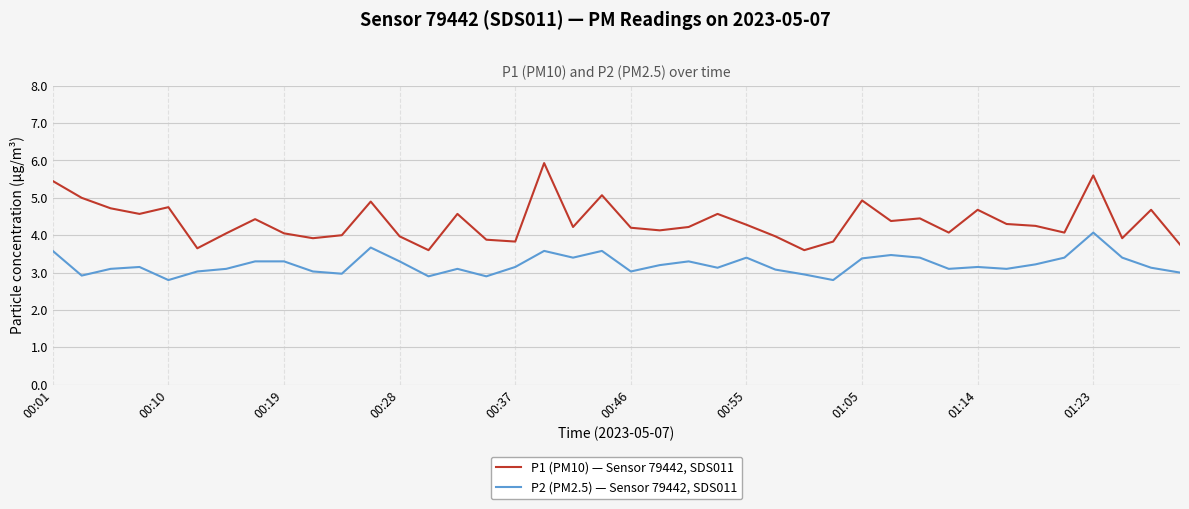

What is the lowest value of the P2 (PM2.5) — Sensor 79442, SDS011 series?

2.8